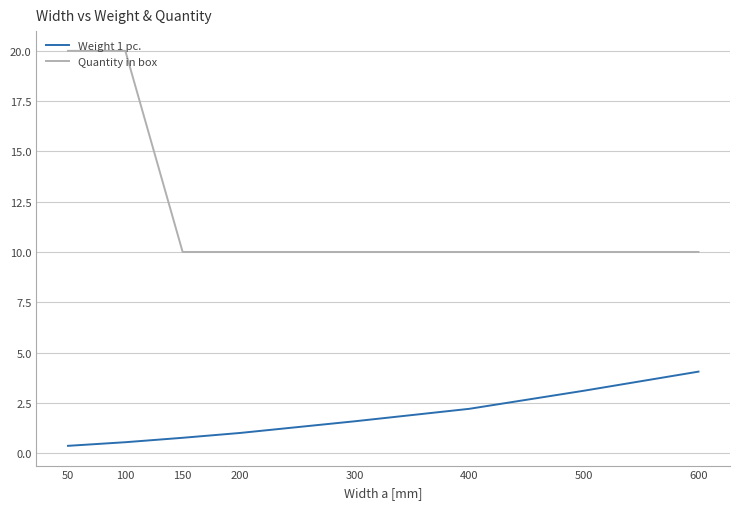

True or false: Weight 1 pc. has more than 0 points higher than both neighbors.

False